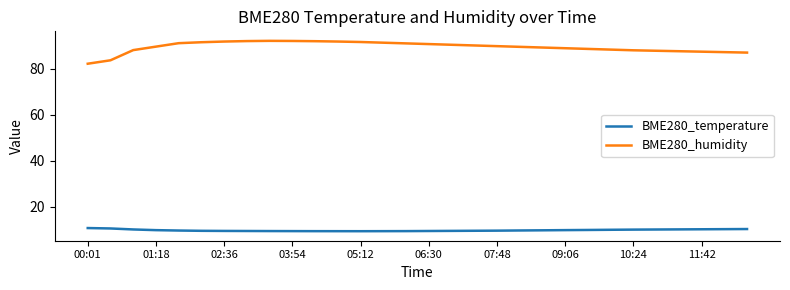

What are all the series names shown in the legend?

BME280_temperature, BME280_humidity